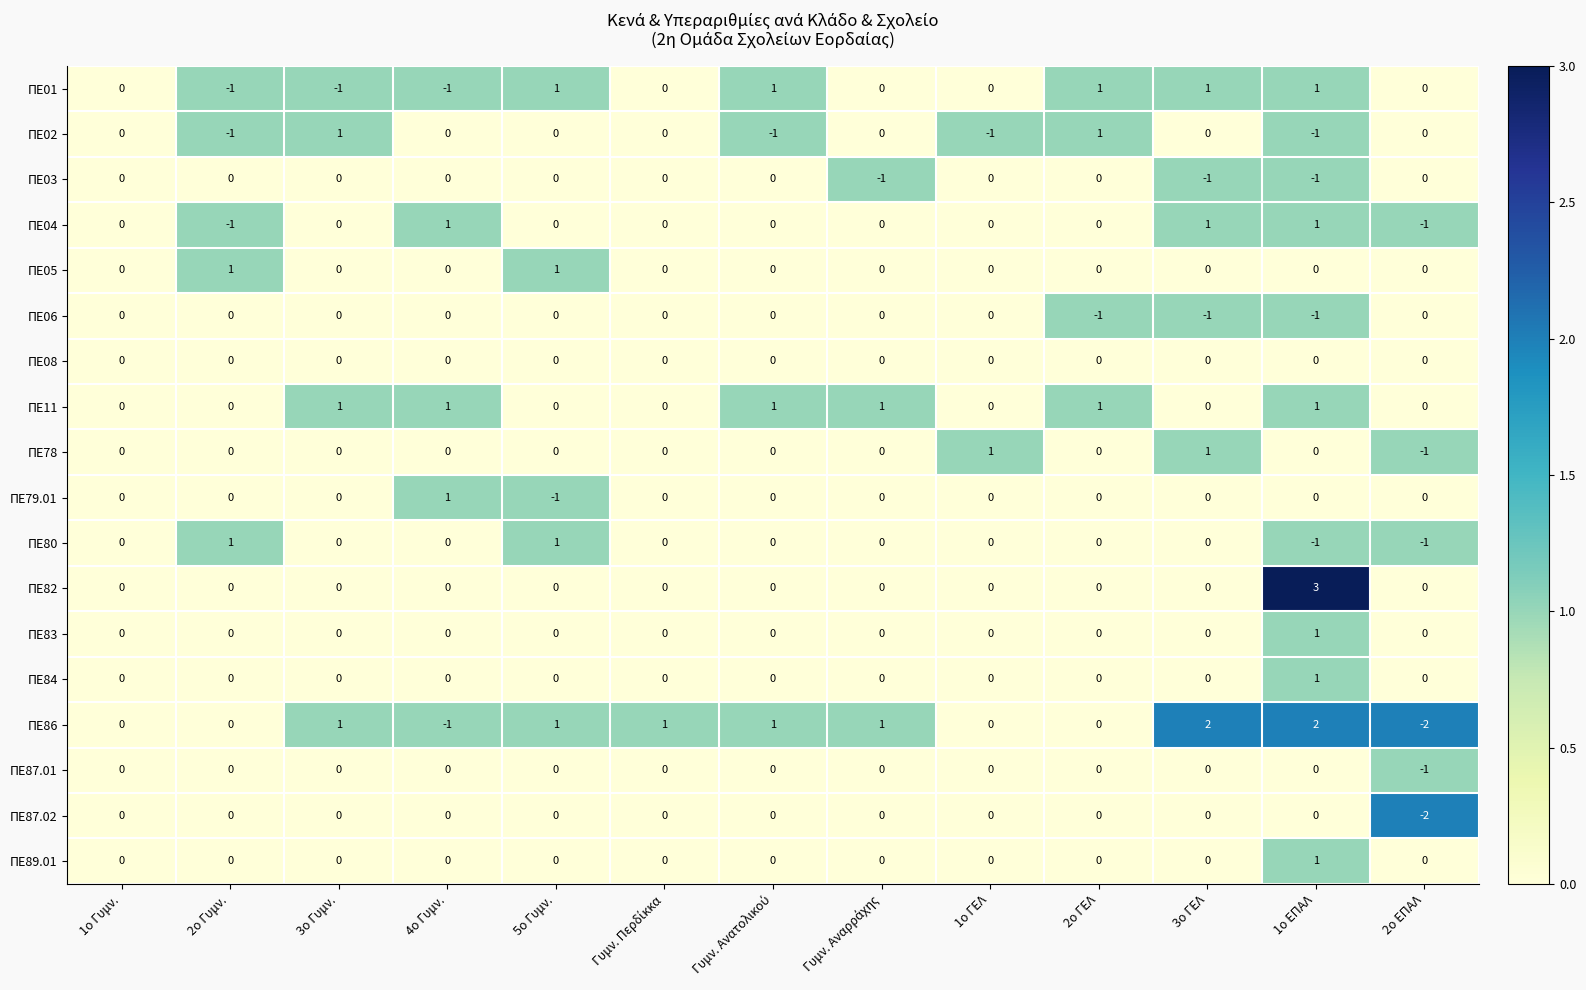

At which category is the sum across all series the highest?

1ο ΕΠΑΛ